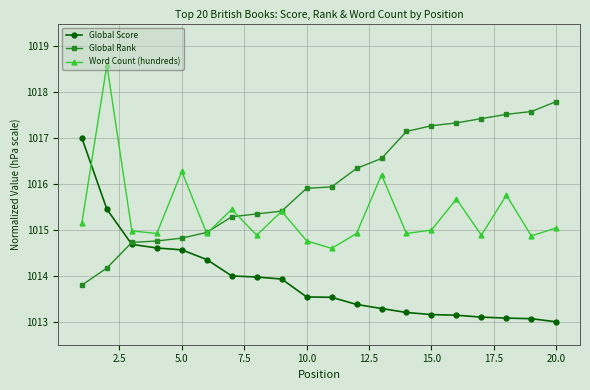

In Word Count (hundreds), how many points are higher than both neighbors (excluding endpoints)?

7